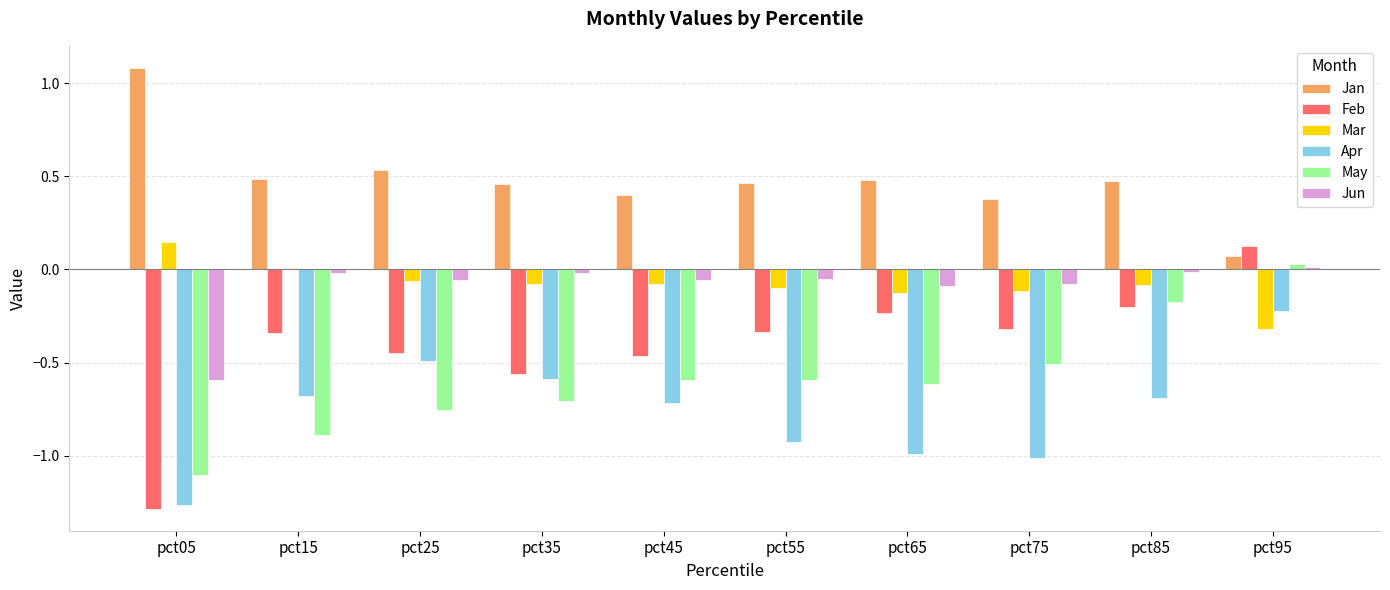

Does the chart contain any negative values?

Yes